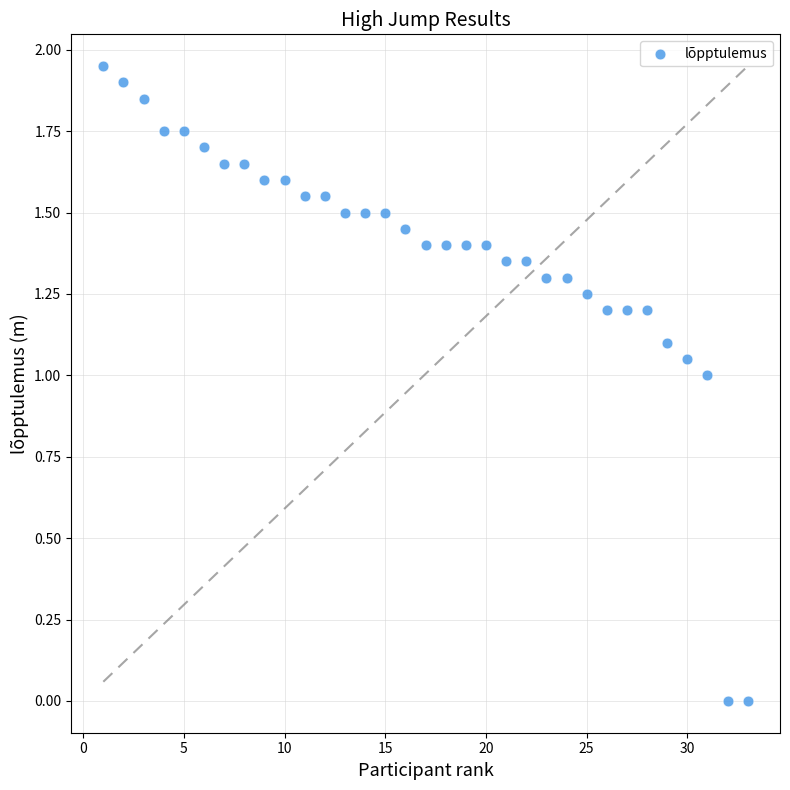

What is the range of X values (max minus min)?

32.0